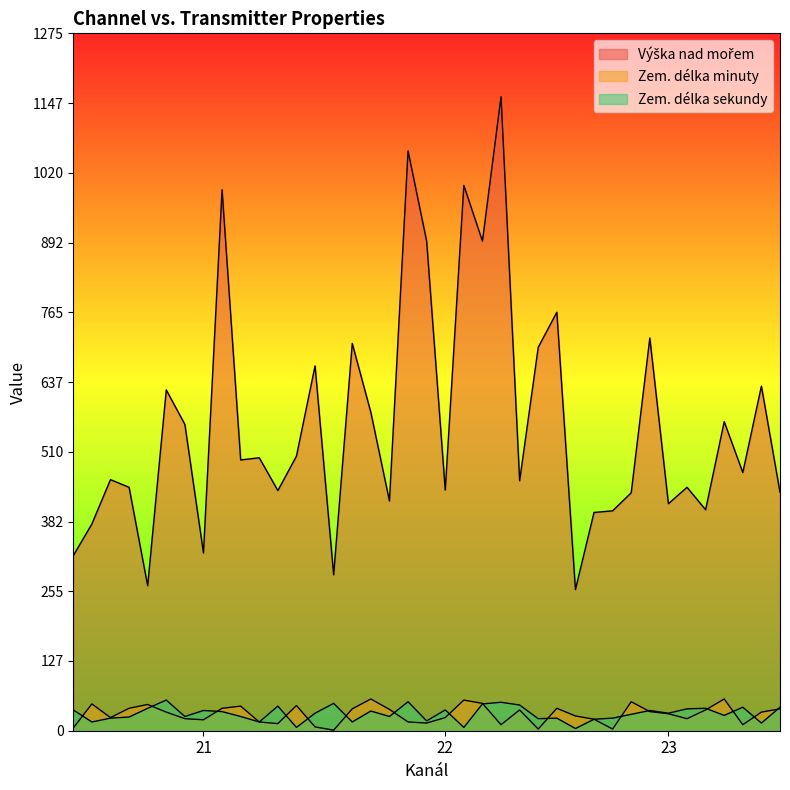

Does the chart have visible grid lines?

No